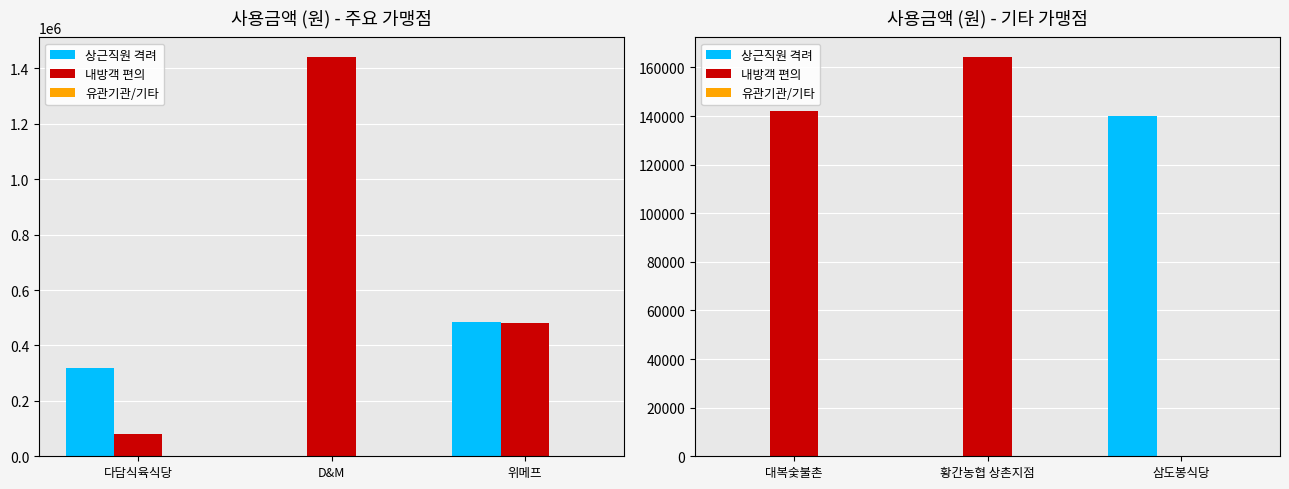

Count the number of data series in this chart.

3